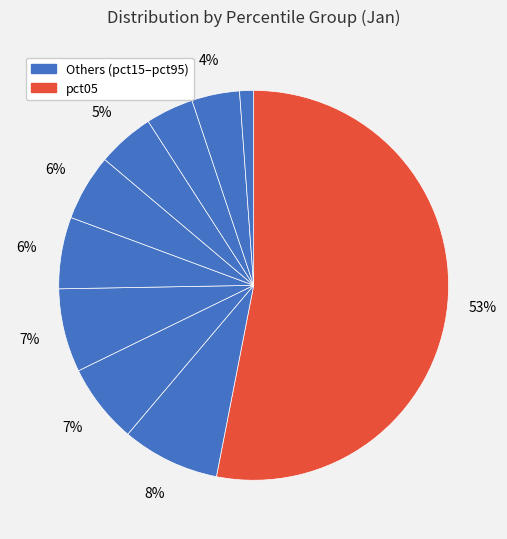

How many slices are in this pie chart?

10